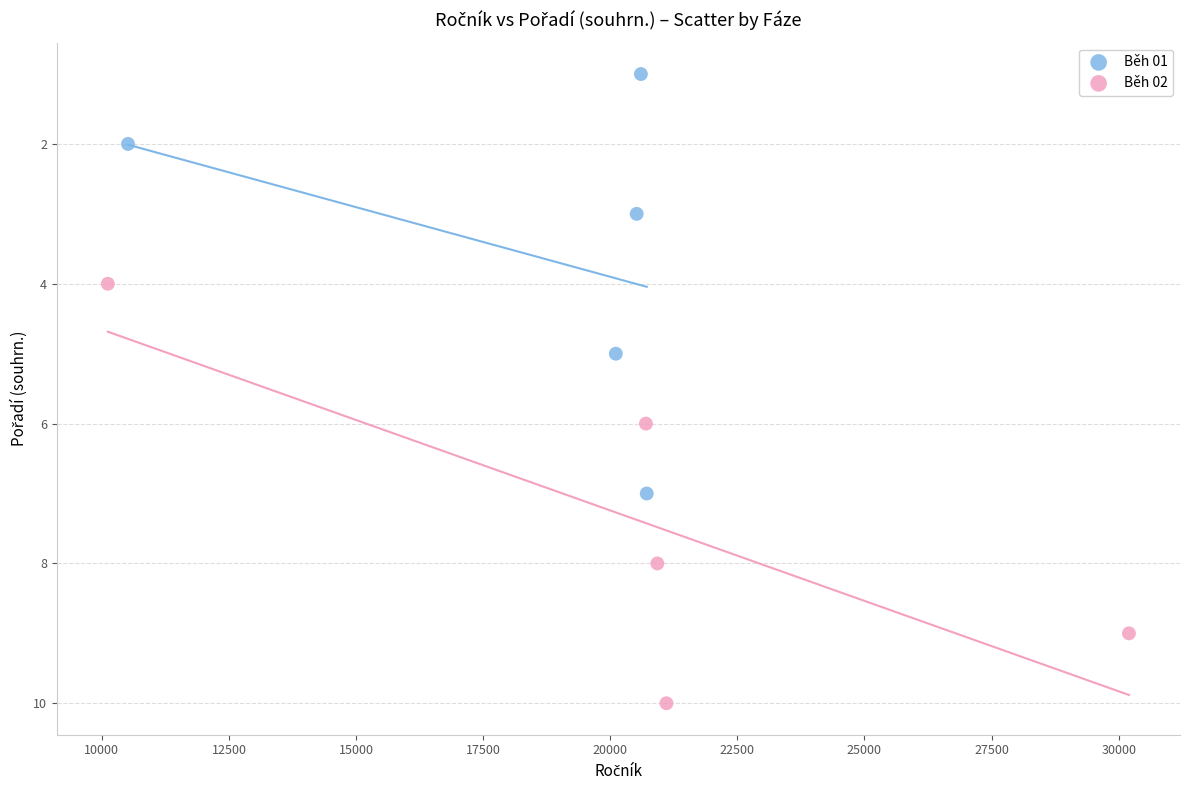

Which series reaches the maximum Y coordinate?

Běh 02